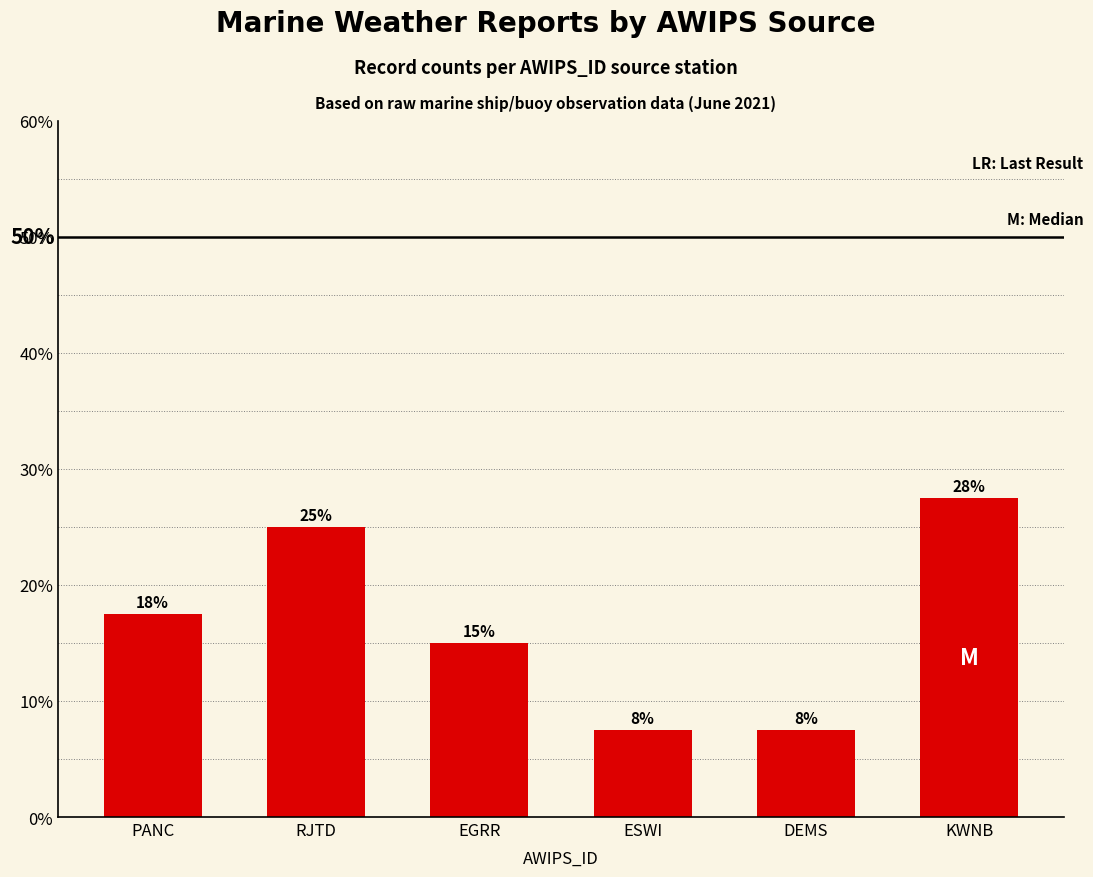

What is the label of the 1st bar from the left?

PANC